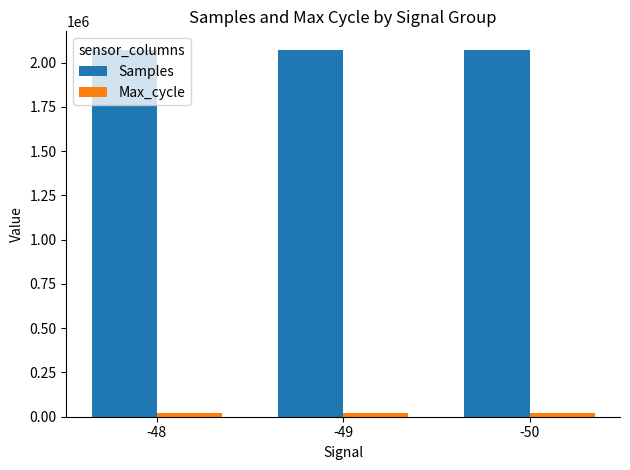

What is the sum of all Samples values?

6213347.2